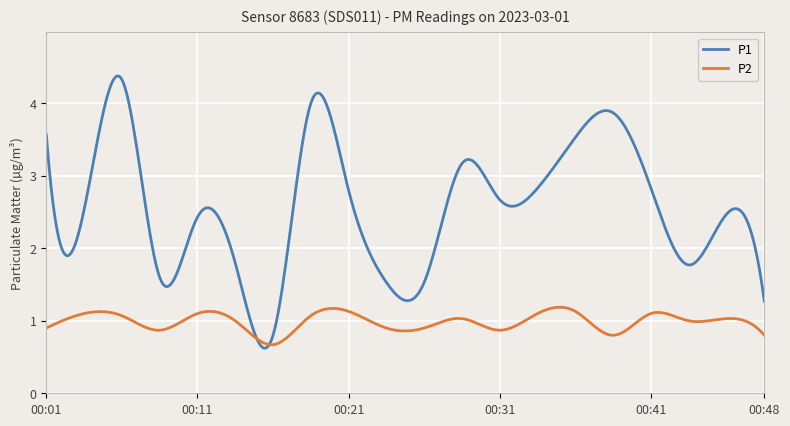

What is the greatest value displayed?

4.4